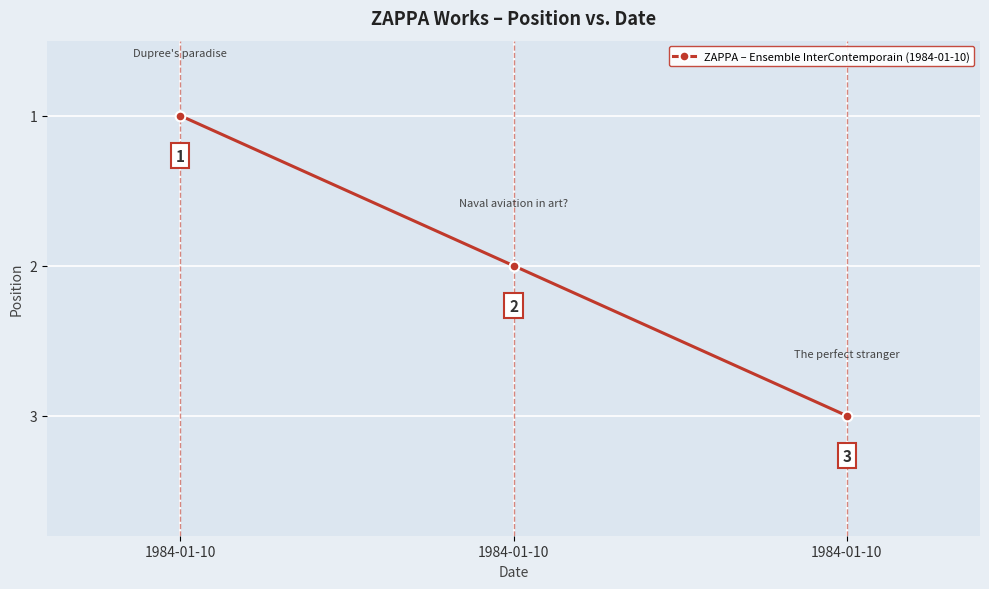

Rank the categories by value from highest to lowest.

1984-01-10, 1984-01-10, 1984-01-10